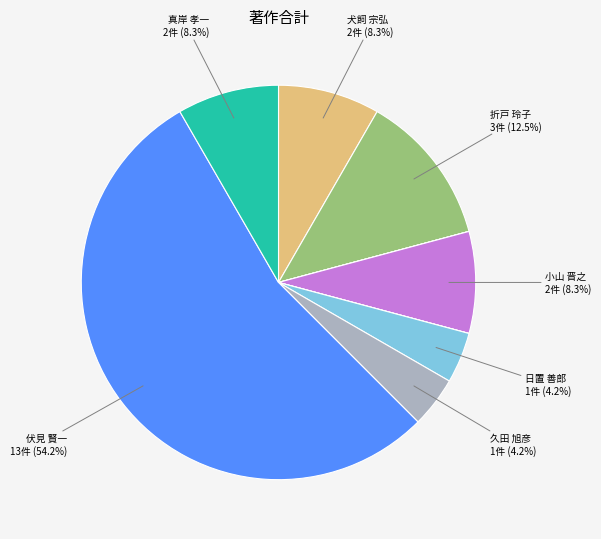

Is there any slice that represents more than half of the pie?

Yes